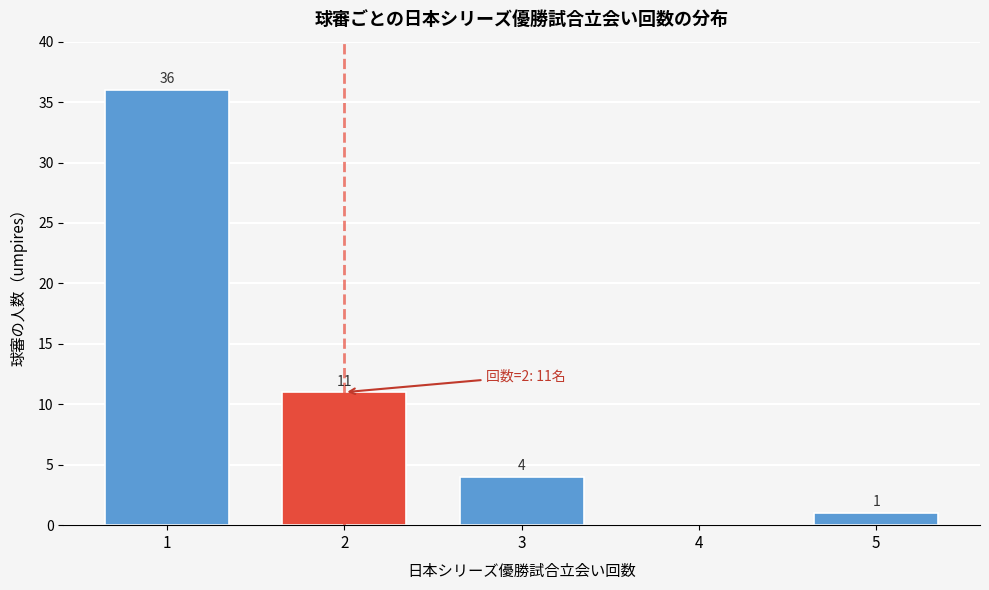

Reading left to right, transcribe all the data shown in this chart.

1=36	2=11	3=4	4=0	5=1